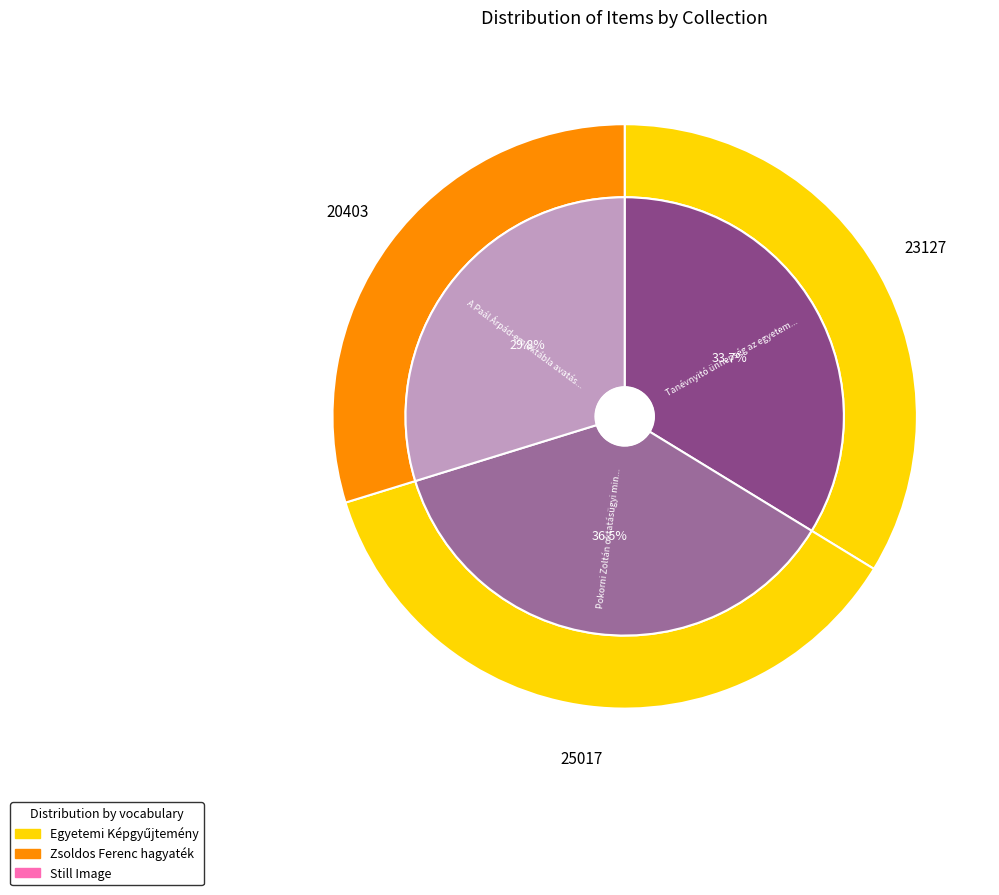

To the nearest percent, what portion does A Paál Árpád-emléktábla avatása represent?

30%